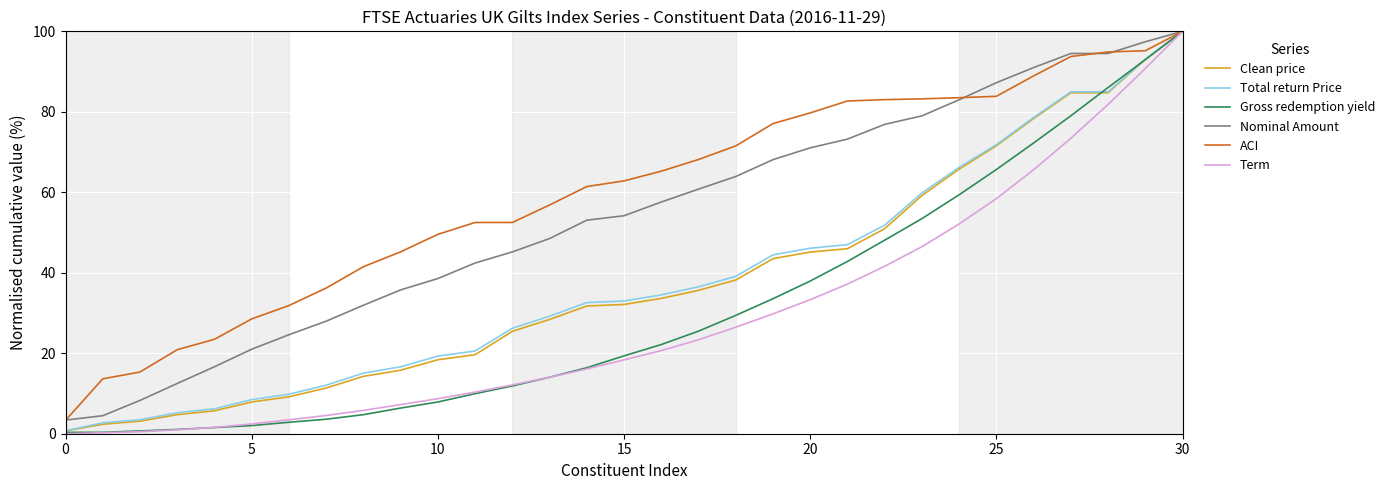

Which series has the largest total across all categories?

ACI